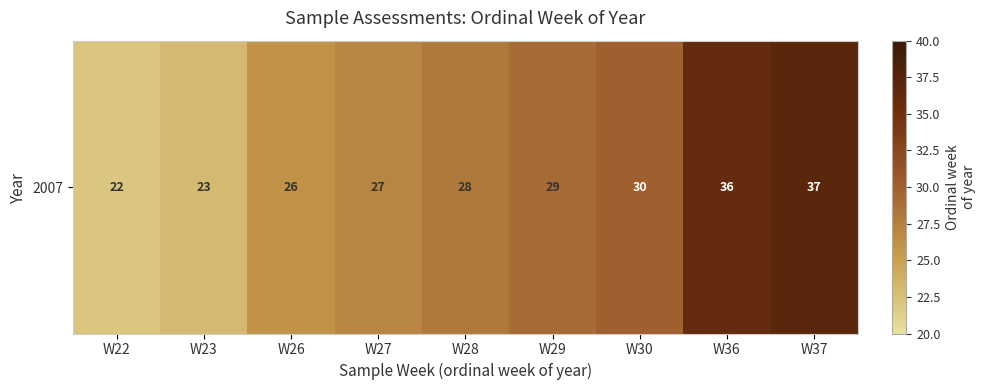

Between W30 and W22, which is larger?

W30